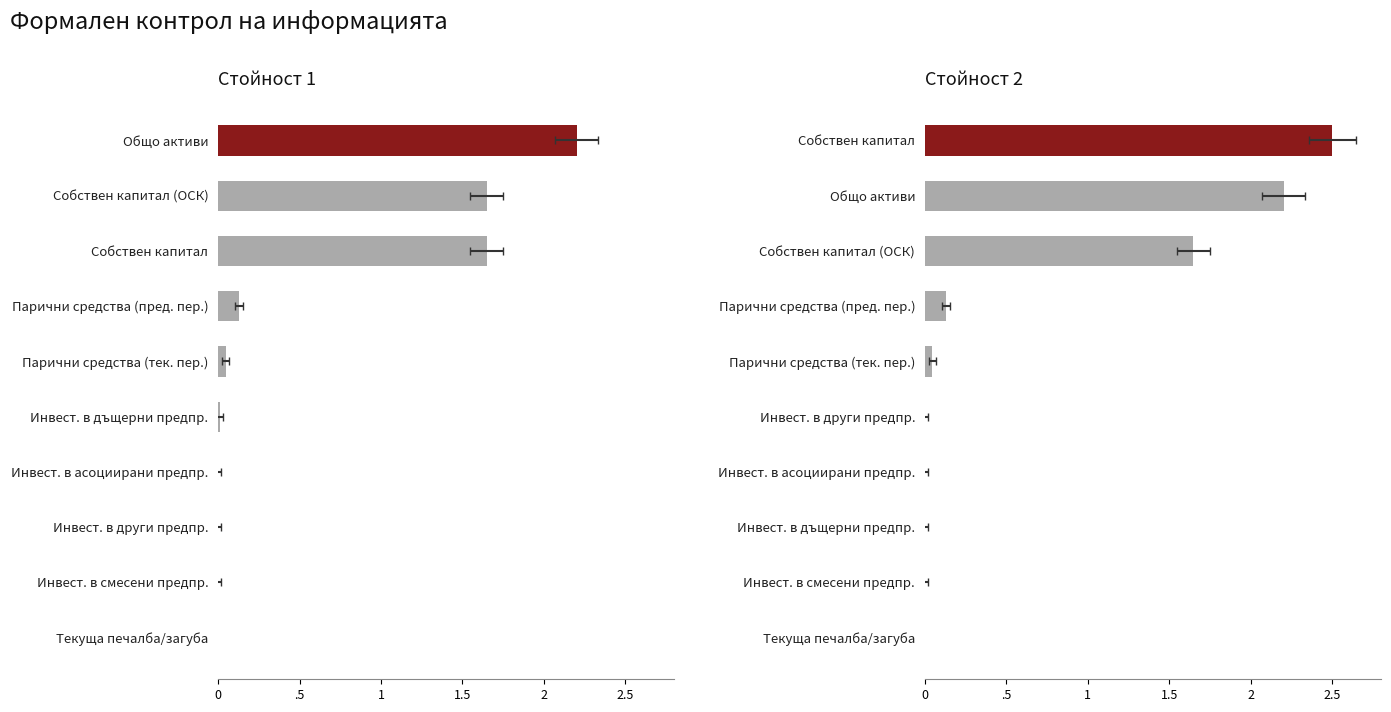

List the series in order of their overall mean, lowest first.

Стойност 1, Стойност 2